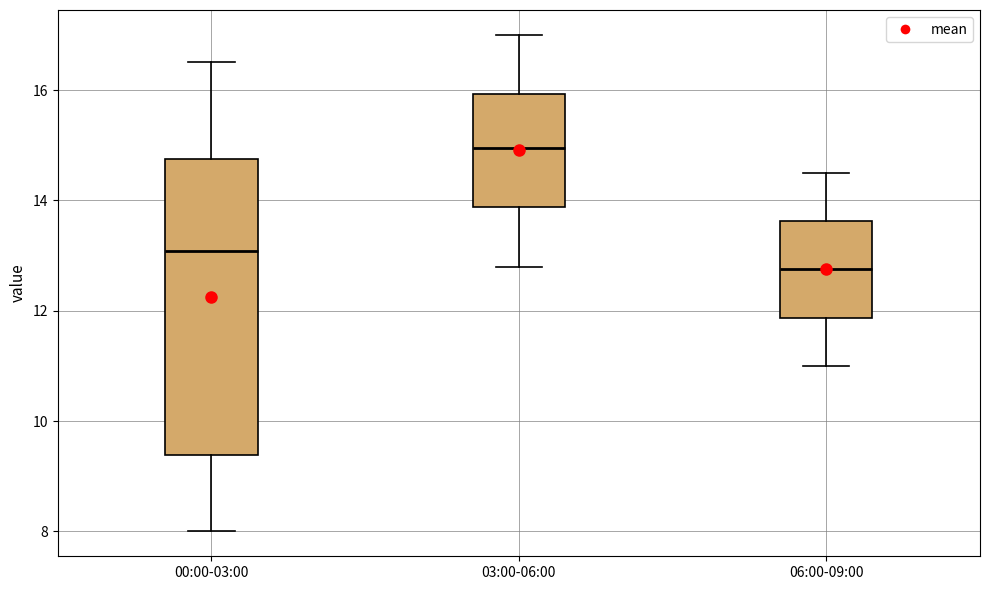

Reading left to right, transcribe this box plot: for each box, give where its median line is, the range the box spans, and where its two whiskers end, as read against the y-axis. The values are not printed on the chart, so give them approximately, as read against the axis.

00:00-03:00: median 13.0, box 9.4 to 14.8, whiskers 8.0 to 16.6
03:00-06:00: median 15.0, box 13.8 to 16.0, whiskers 12.8 to 17.0
06:00-09:00: median 12.8, box 11.8 to 13.6, whiskers 11.0 to 14.6